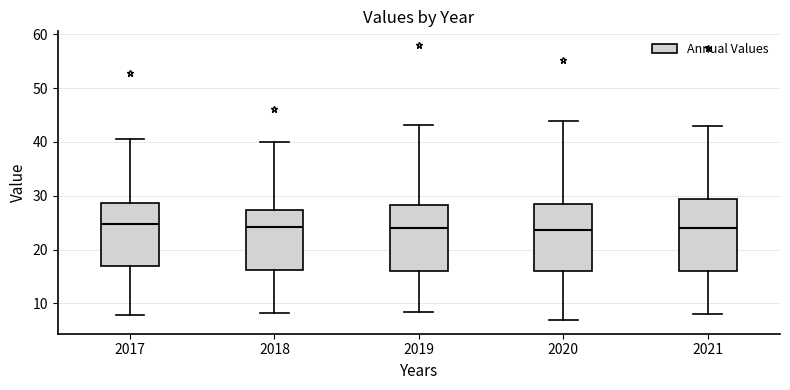

Where is the lower edge of the box at x = 2021 on the y-axis? The values are not printed on the chart, so give them approximately, as read against the axis.

16